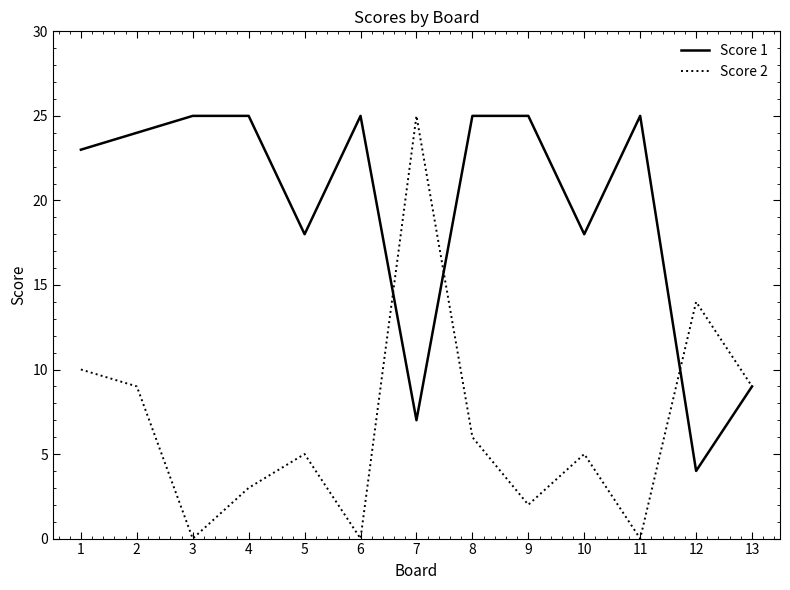

Which series has the largest total across all categories?

Score 1